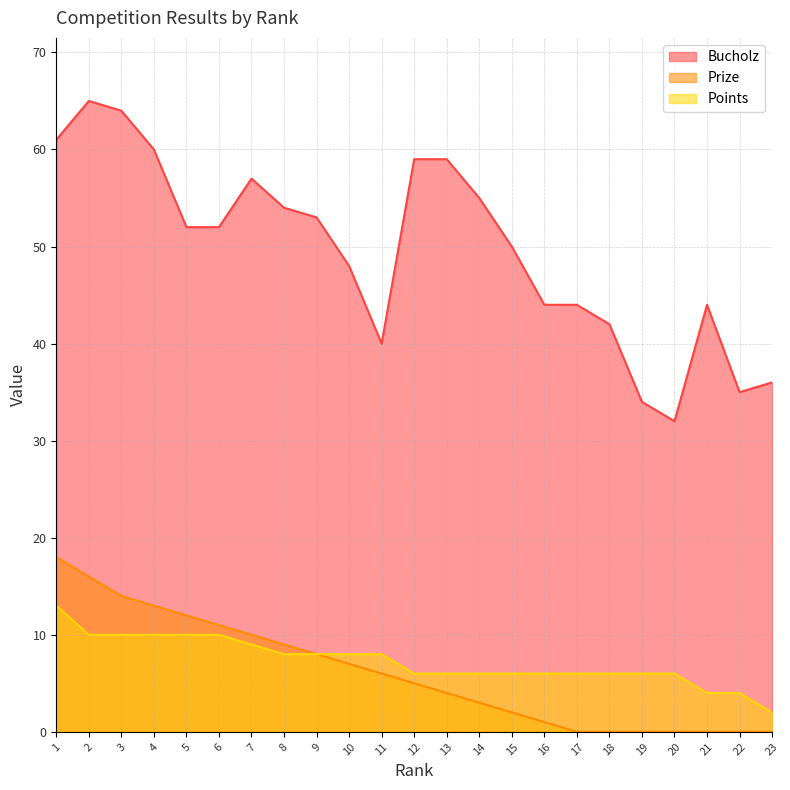

Which series has the widest spread of values?

Bucholz